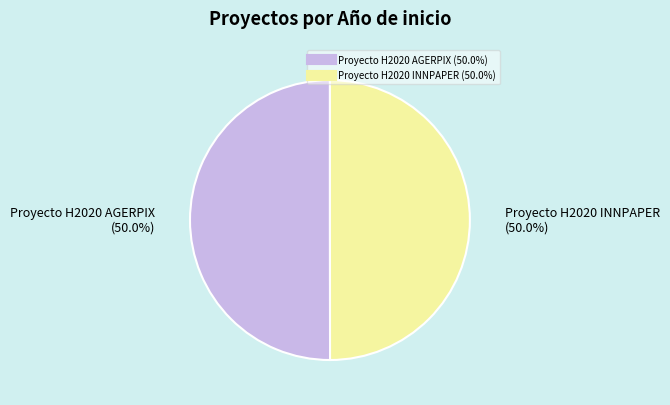

Approximately how many times larger is the value at Proyecto H2020 INNPAPER compared to Proyecto H2020 AGERPIX?

1.0